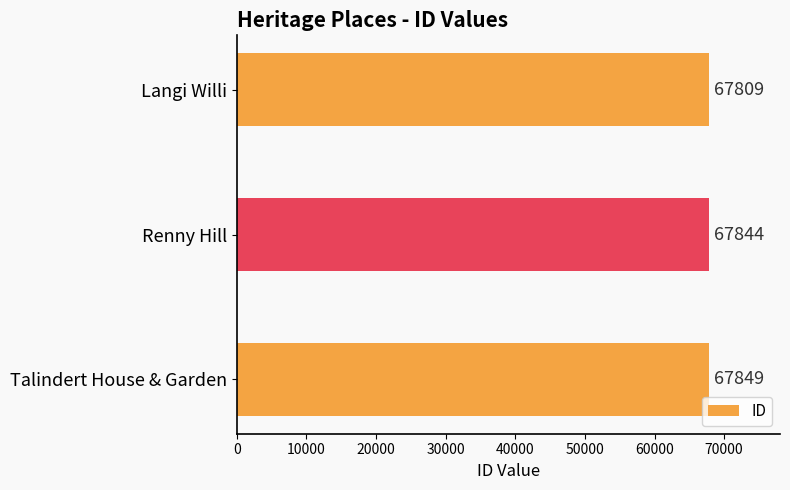

List the labels in order of value, largest first.

Talindert House & Garden, Renny Hill, Langi Willi